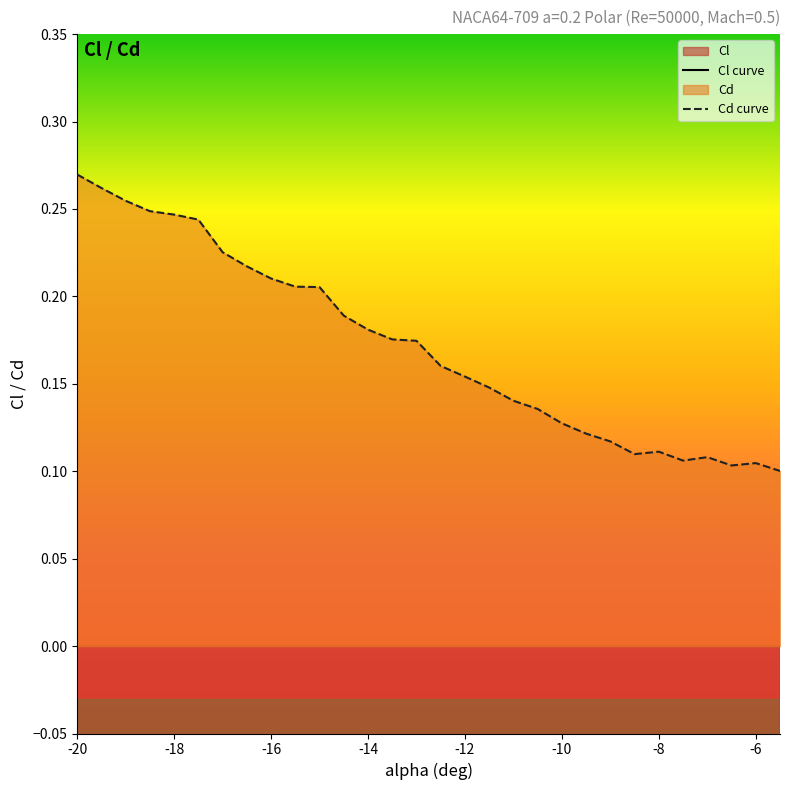

True or false: Cd curve has more than 0 points higher than both neighbors.

True